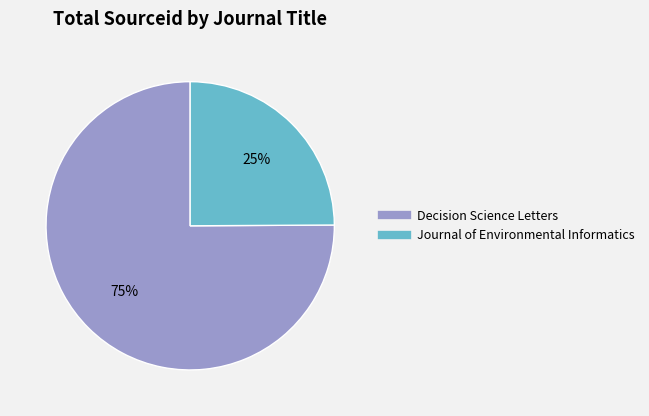

Rank the categories by value from lowest to highest.

Journal of Environmental Informatics, Decision Science Letters